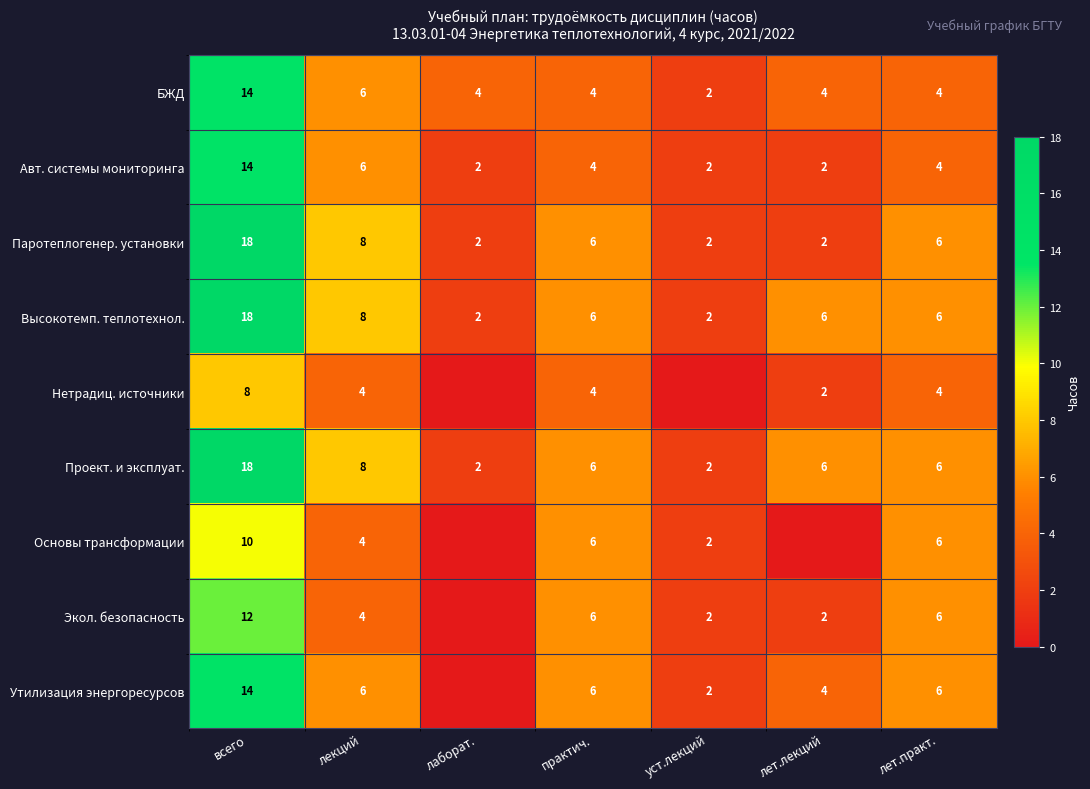

Which category has the highest value across all series?

всего